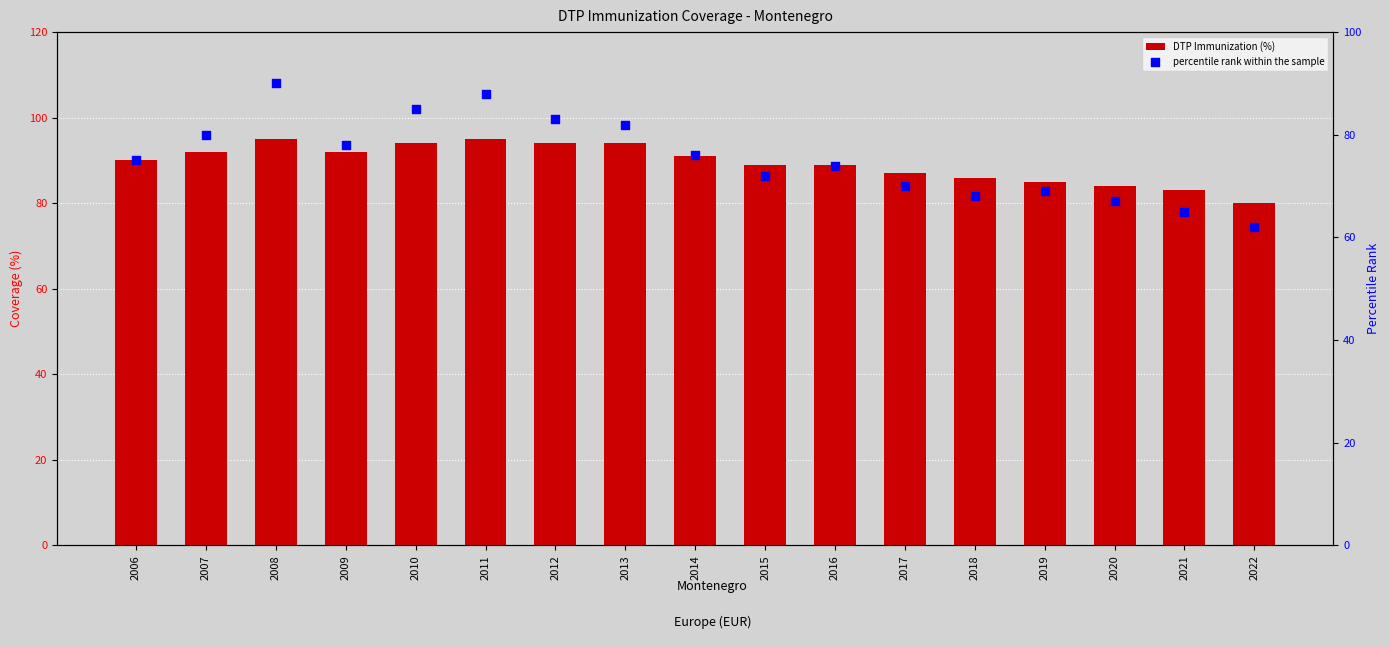

Which series has the largest total across all categories?

DTP Immunization (%)